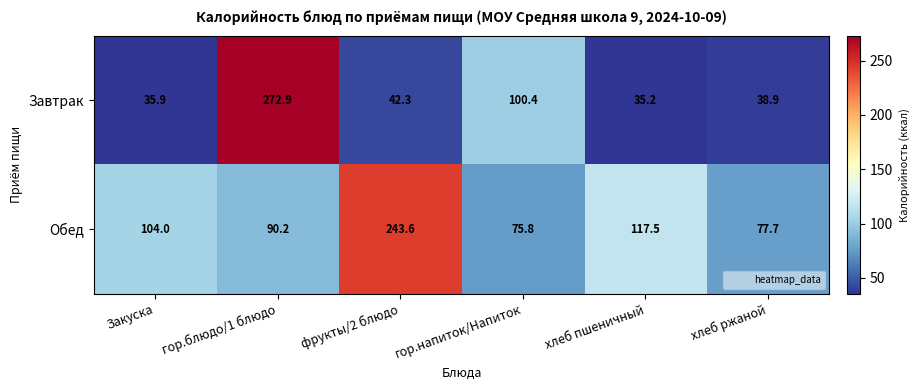

At which label does Завтрак first exceed 42?

гор.блюдо/1 блюдо